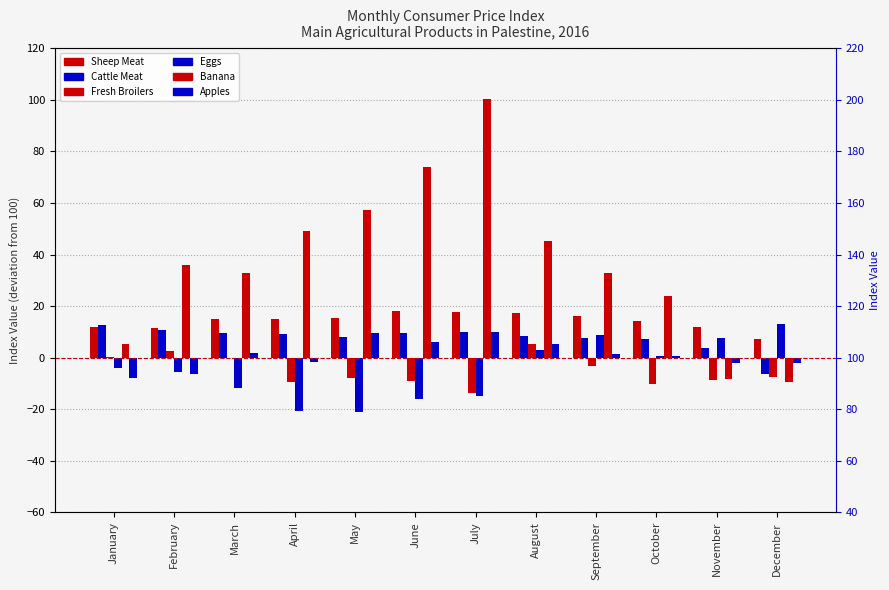

The Fresh Broilers series shows 0.8 at February. True or false?

False